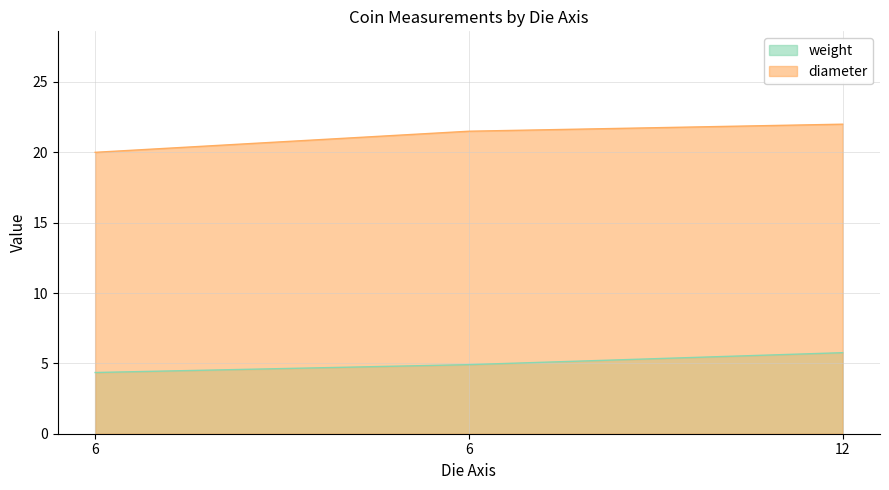

At which label does weight reach its minimum?

6